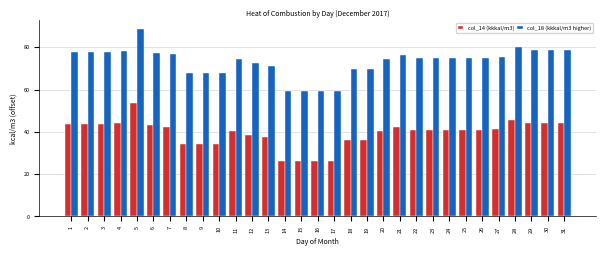

What is the smallest value displayed?

26.3